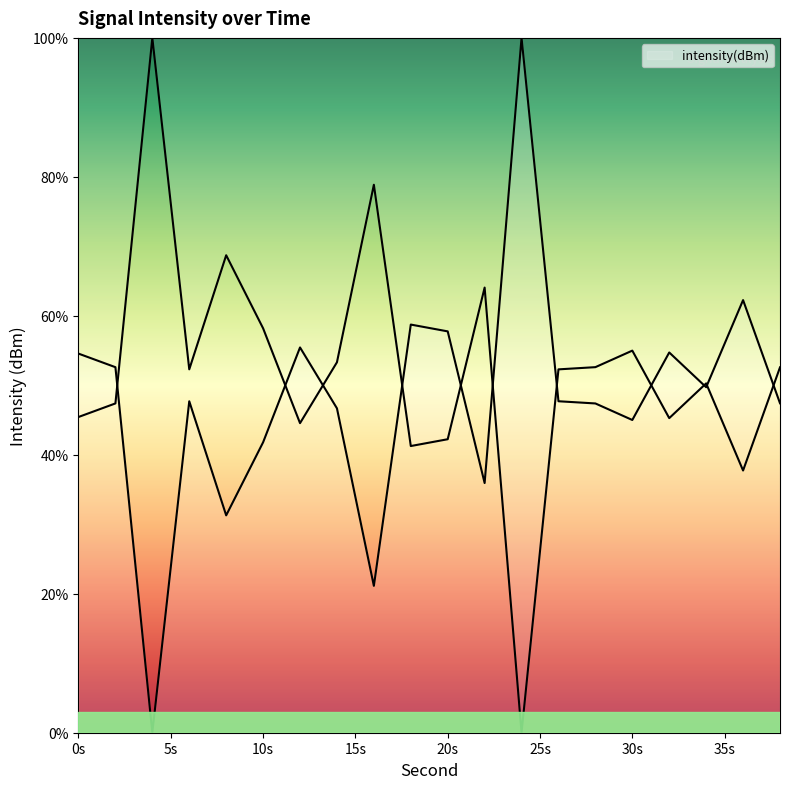

What is the difference between the maximum and minimum values?

100.0